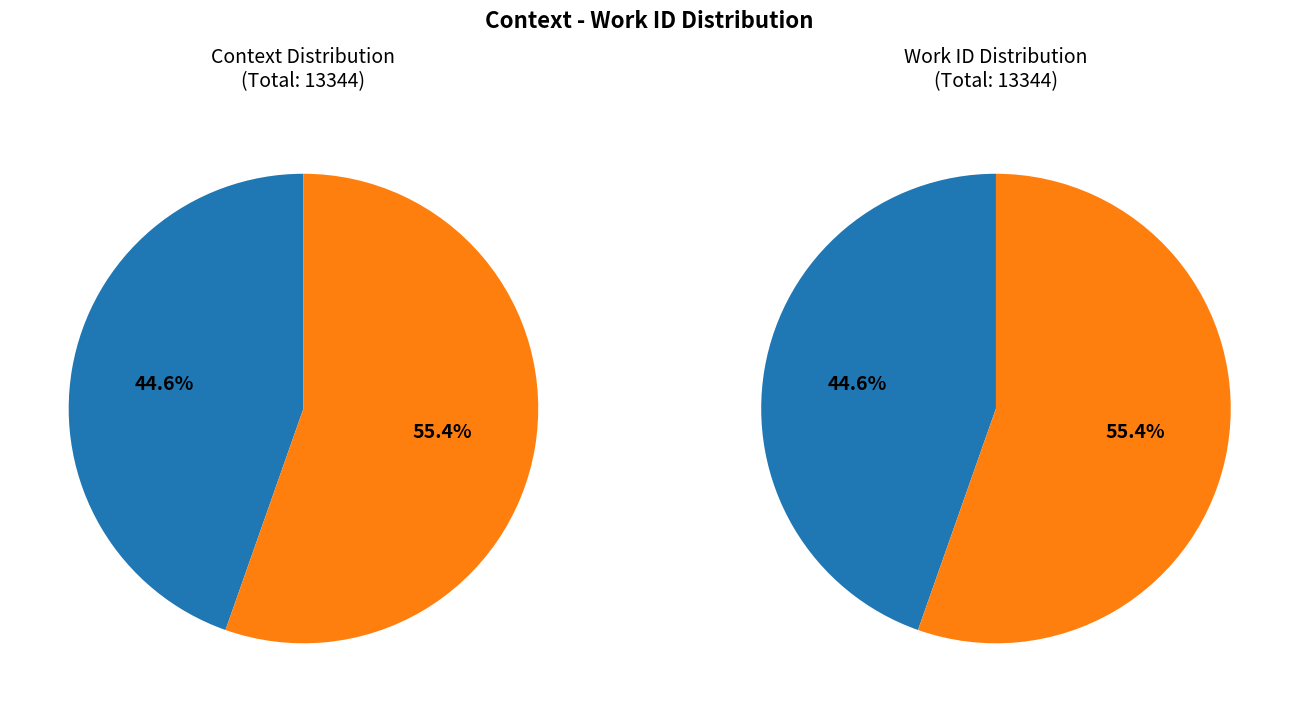

How many segments does this pie chart have?

2